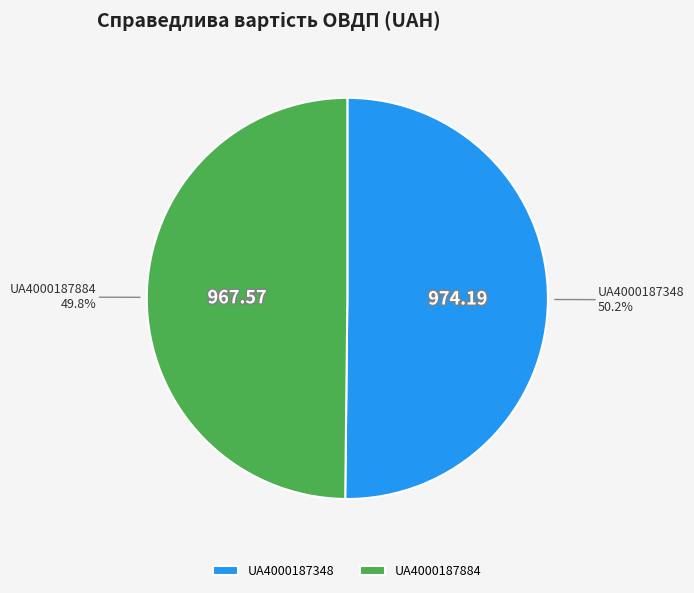

How many segments does this pie chart have?

2